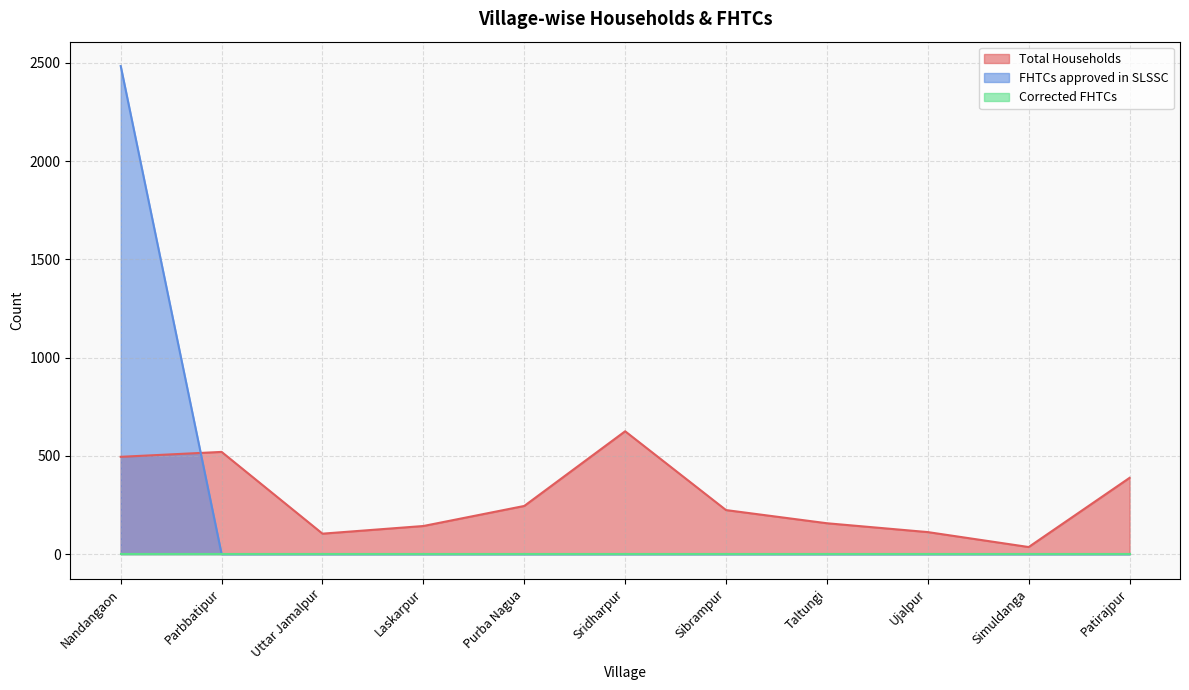

What is the difference between the second highest and minimum values in the Total Households series?

484